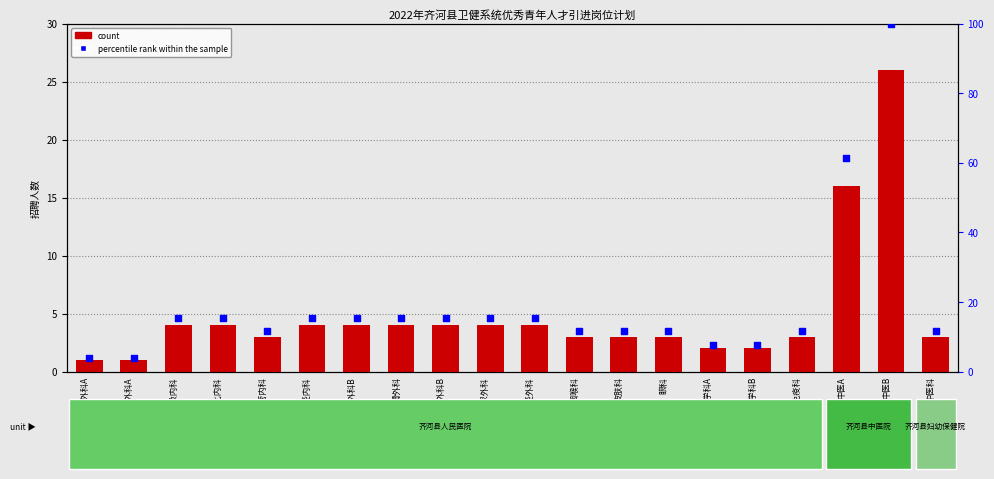

What are all the series names shown in the legend?

count, percentile rank within the sample